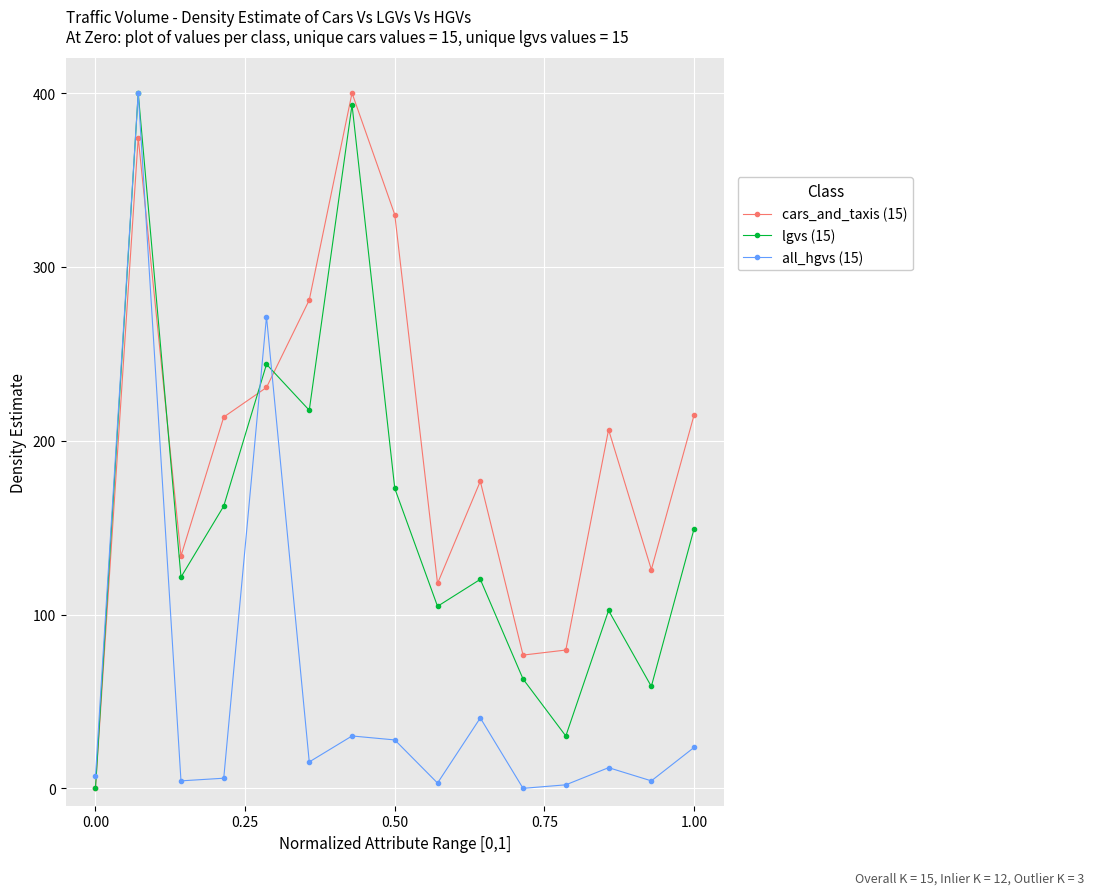

What is the value of the lgvs (15) point at the 5th from the left?

244.0